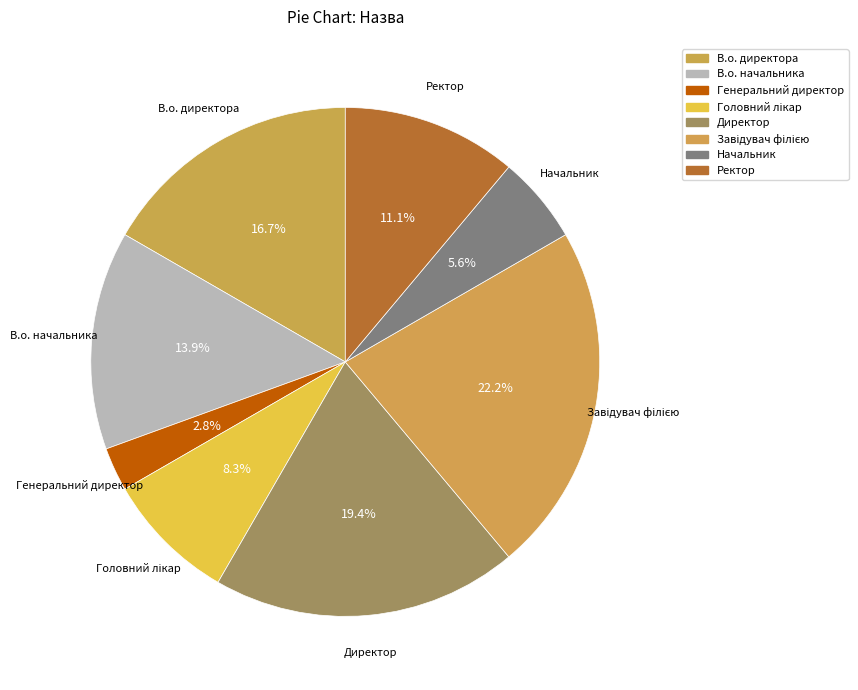

What portion of the pie excludes Начальник?

94.4%